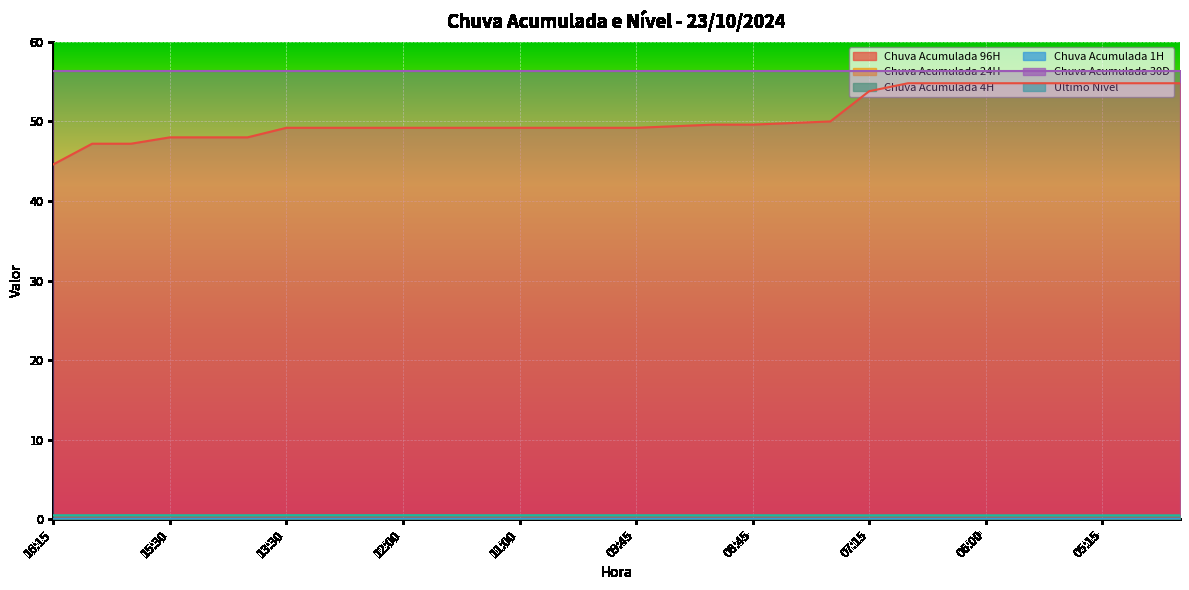

What is the label of the 26th point from the right?

15:15